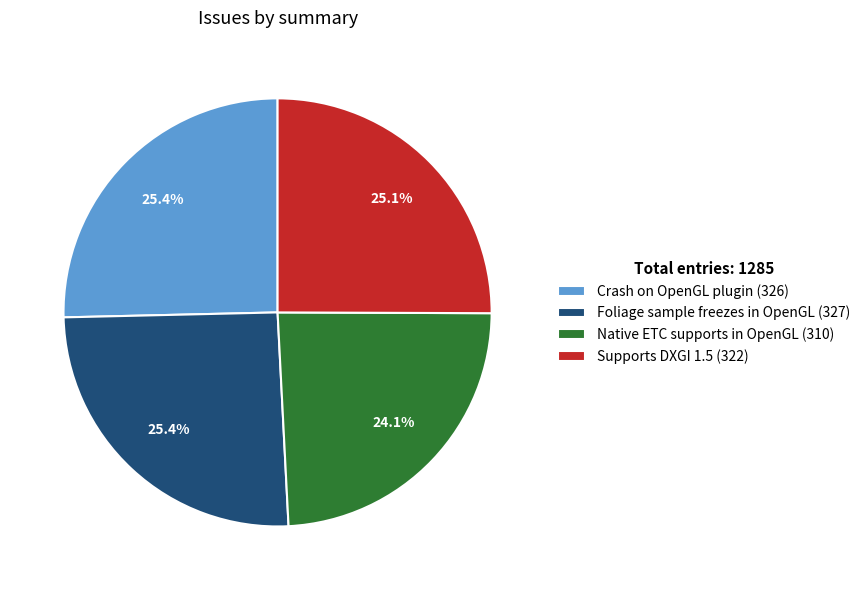

Does Native ETC supports in OpenGL represent more than half of the total?

No